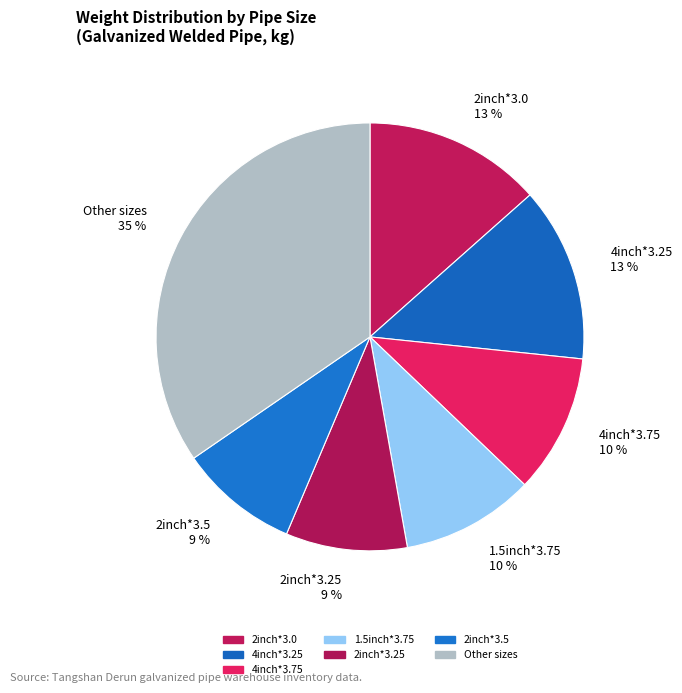

How many slices are in this pie chart?

7